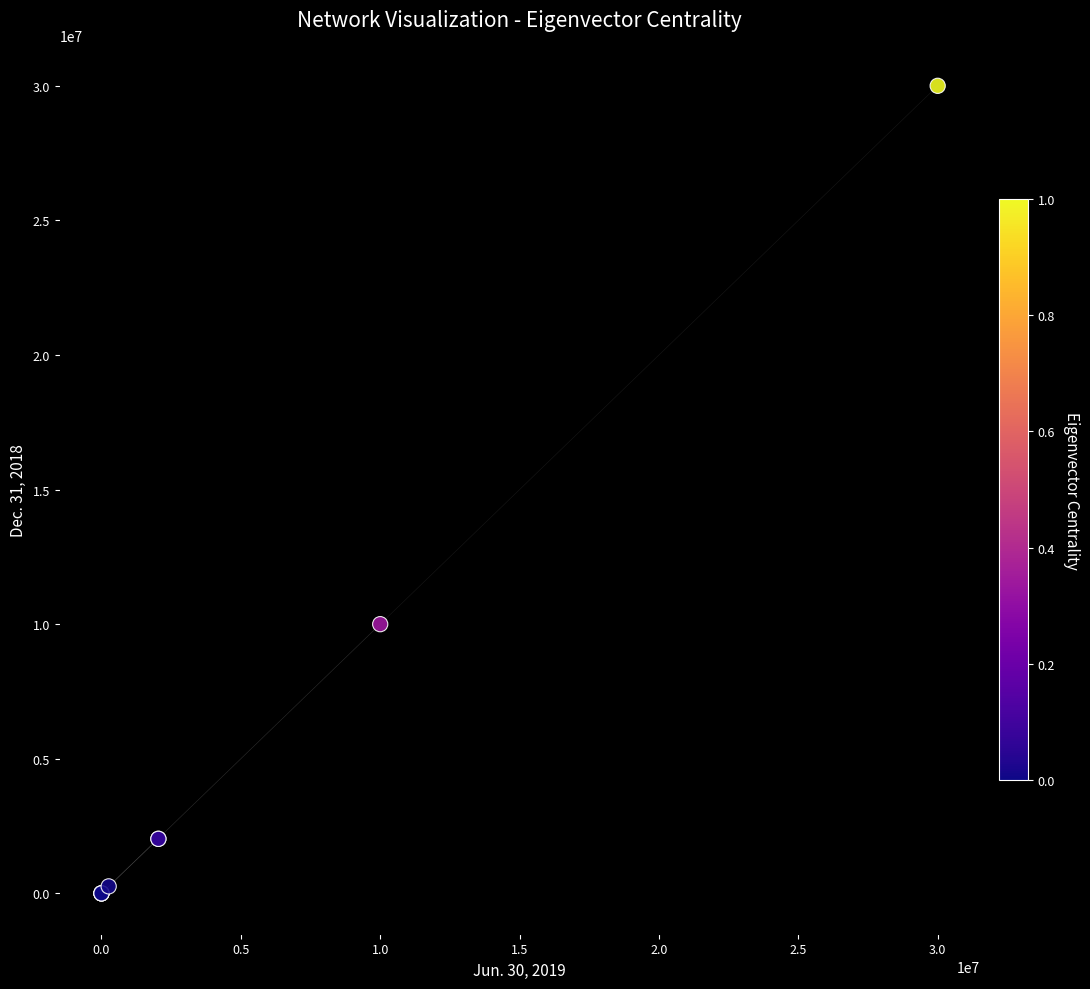

What Y value in the scatter plot is closest to 15000000?

10000000.0